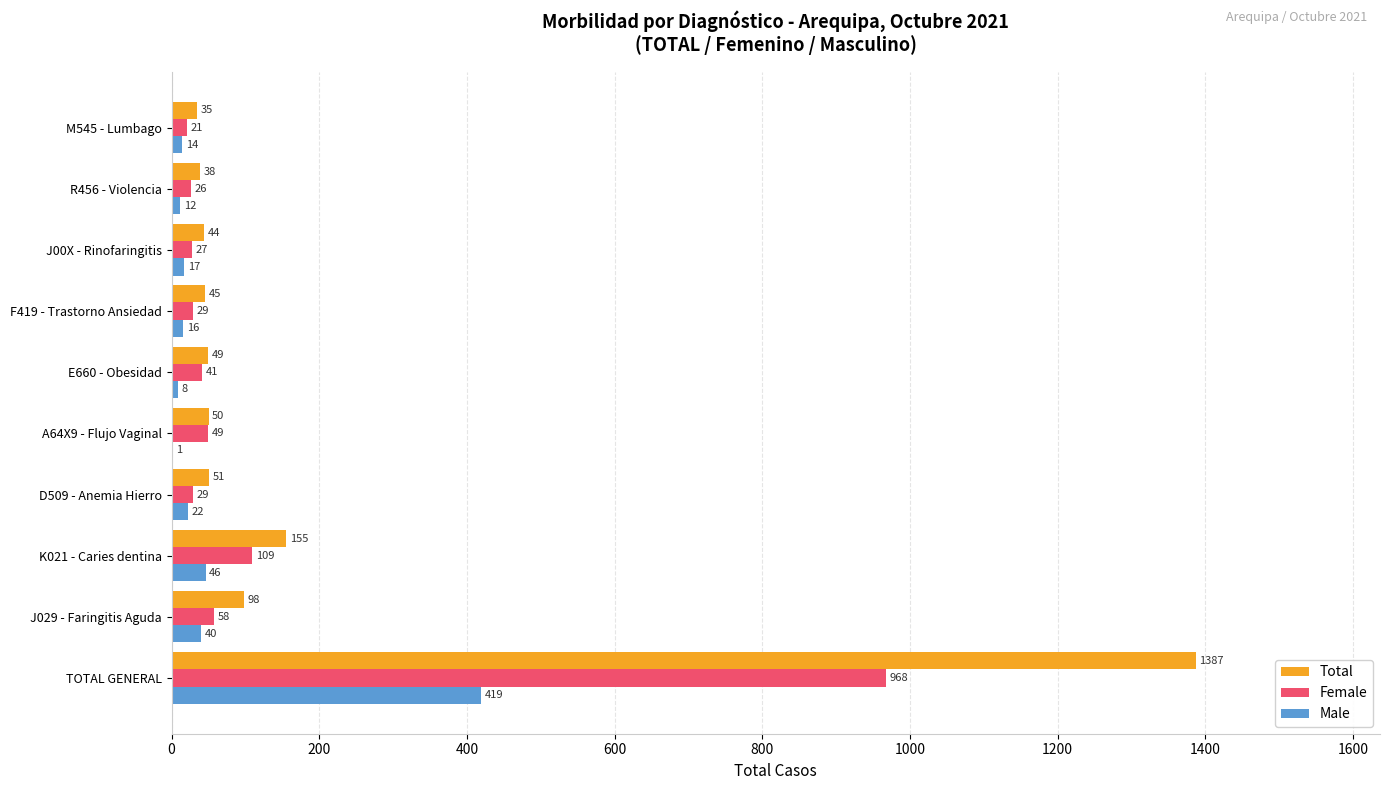

Which series changed the most between TOTAL GENERAL and E660 - Obesidad?

Total